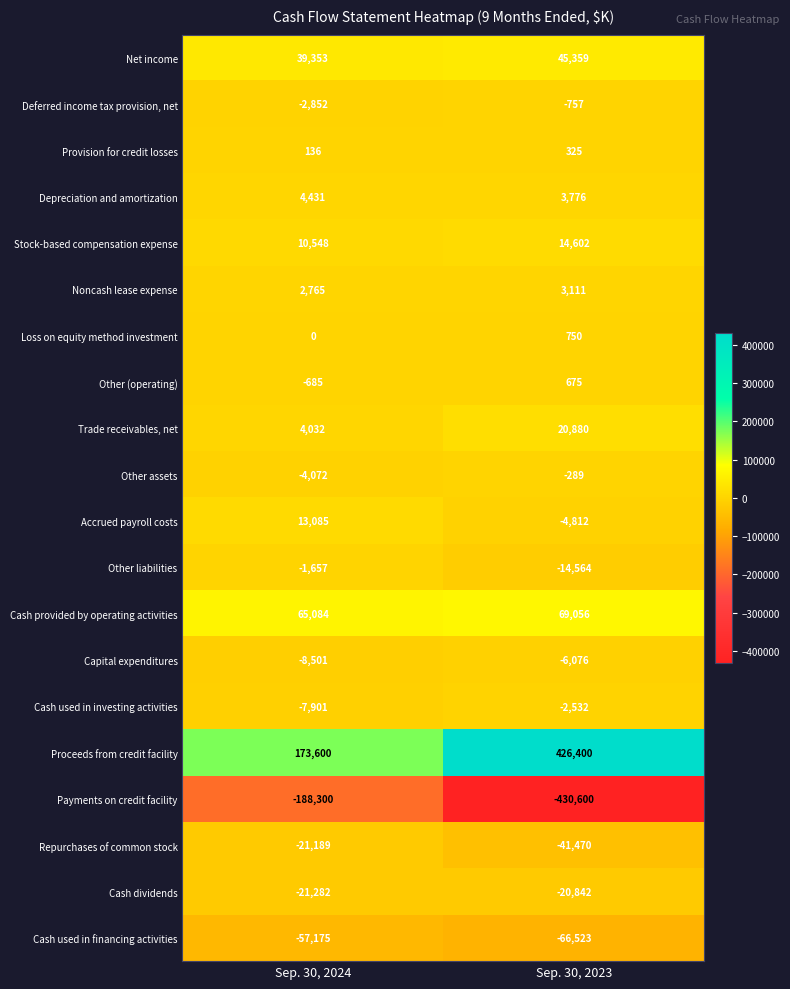

At how many categories does at least one series exceed 229391?

1